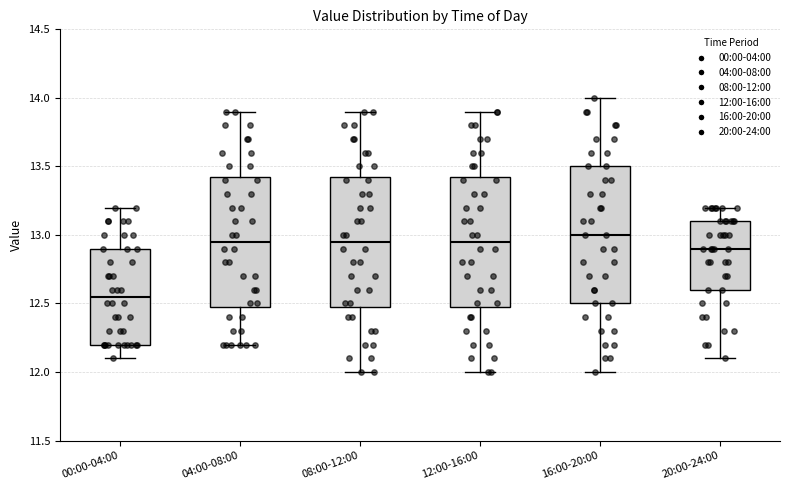

Where does the upper whisker of the box for 00:00-04:00 end on the y-axis? The values are not printed on the chart, so give them approximately, as read against the axis.

13.20